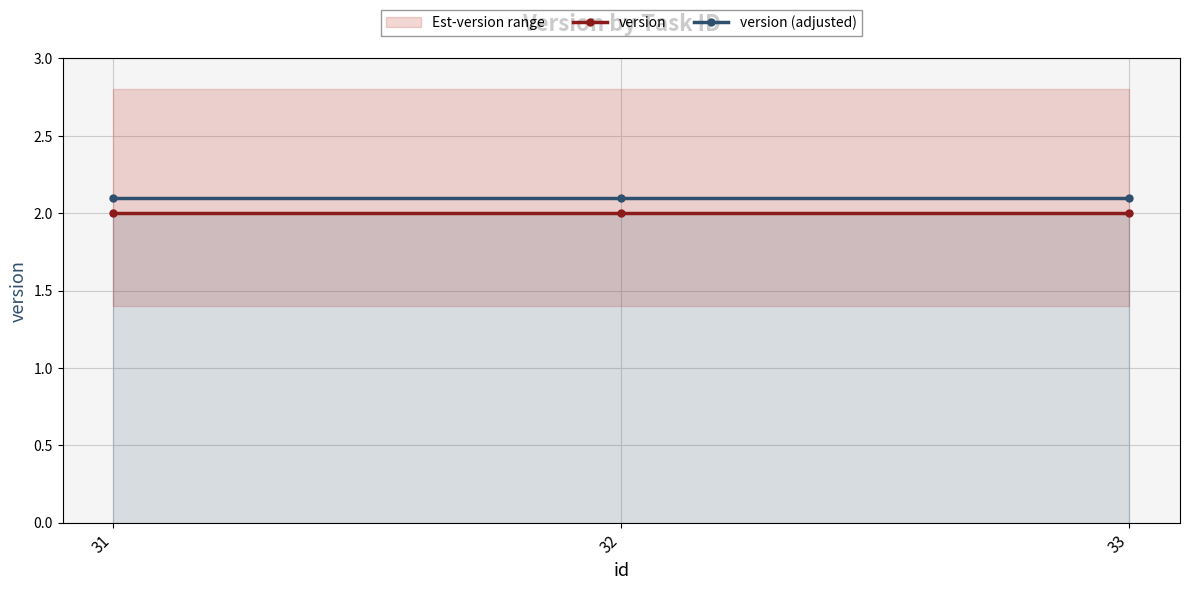

Which series has the widest spread of values?

version